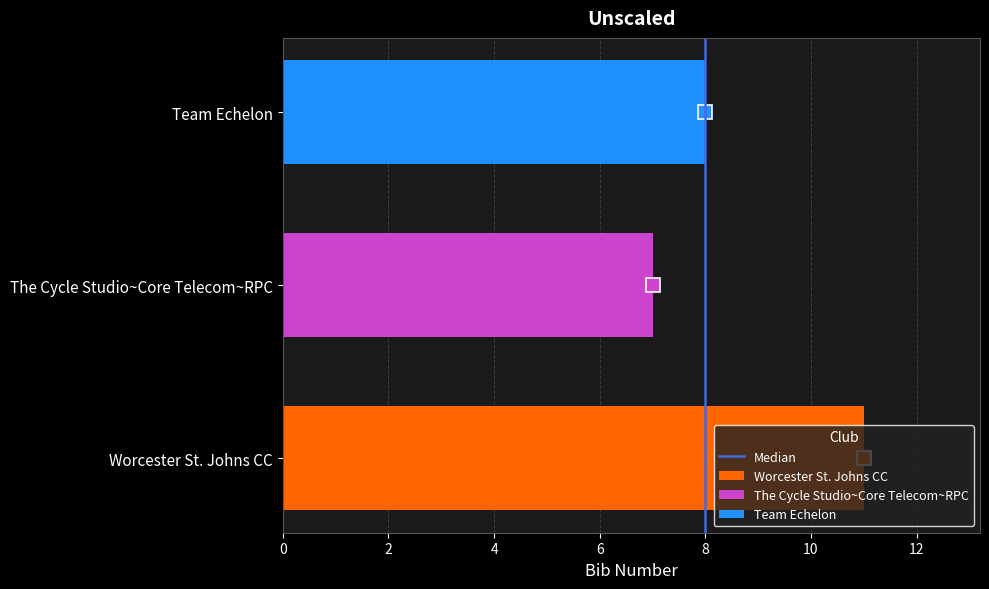

How many series are shown in this chart?

3